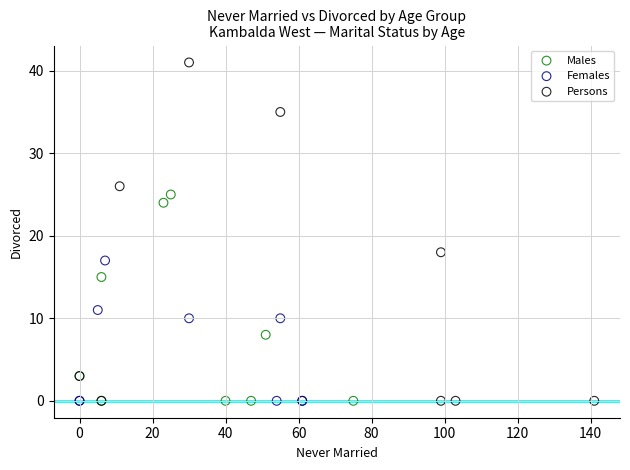

What are all the series names shown in the legend?

Males, Females, Persons